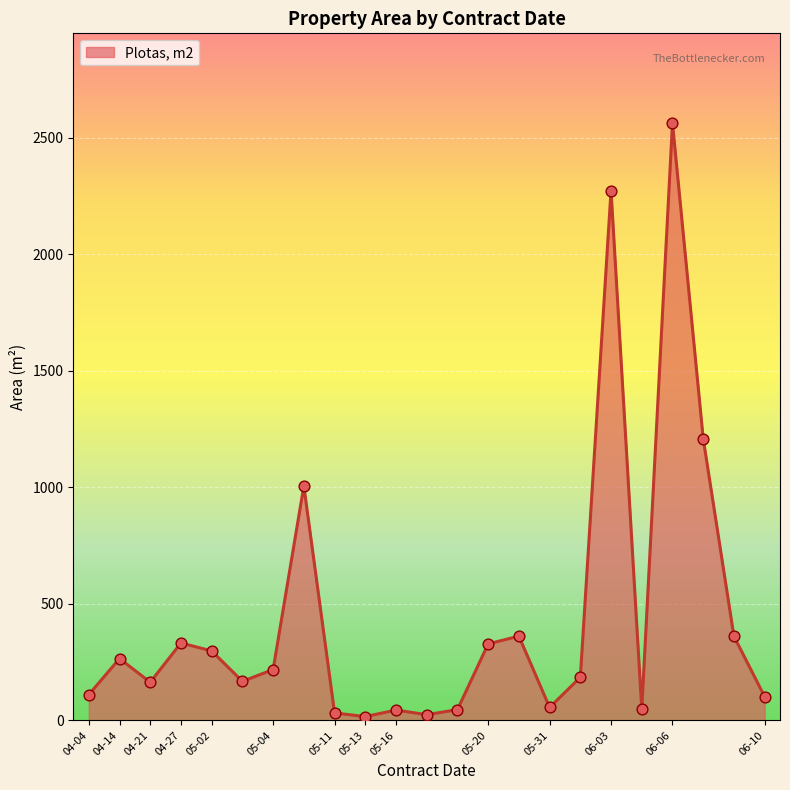

What is the maximum value shown in the chart?

2564.2